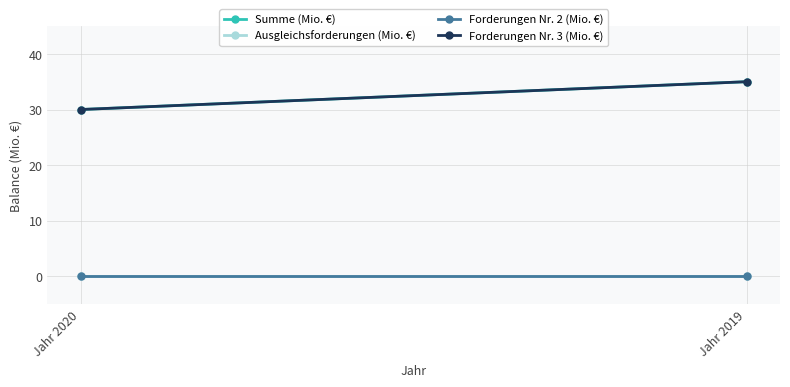

What is the value of the Summe (Mio. €) point at the 1st from the left?

30